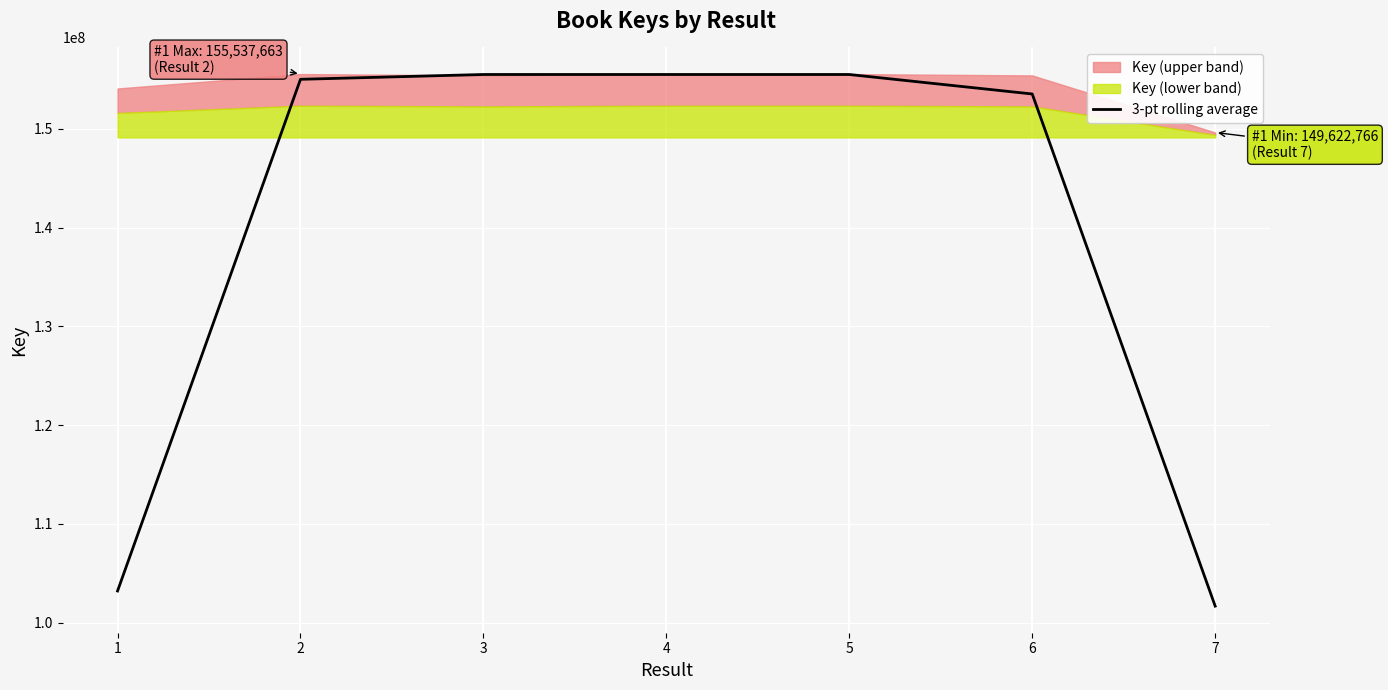

The chart shows a value of 158312769.4 at 7. True or false?

False